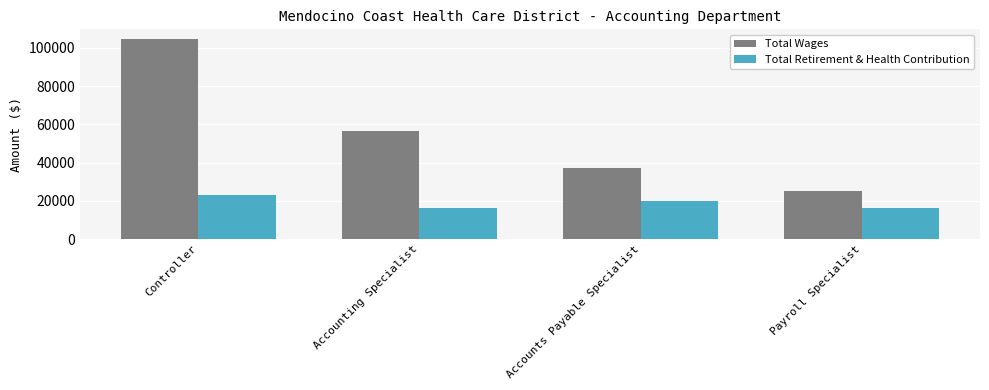

What is the minimum value for Total Wages?

25302